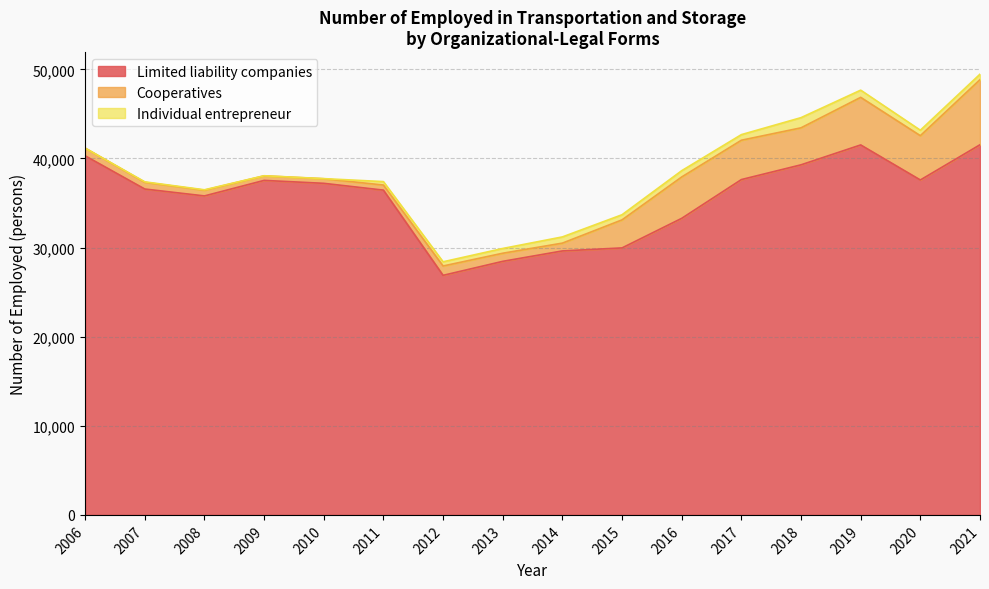

Rank the categories by Individual entrepreneur value from highest to lowest.

2018, 2019, 2016, 2014, 2017, 2021, 2020, 2015, 2013, 2012, 2011, 2007, 2008, 2010, 2009, 2006